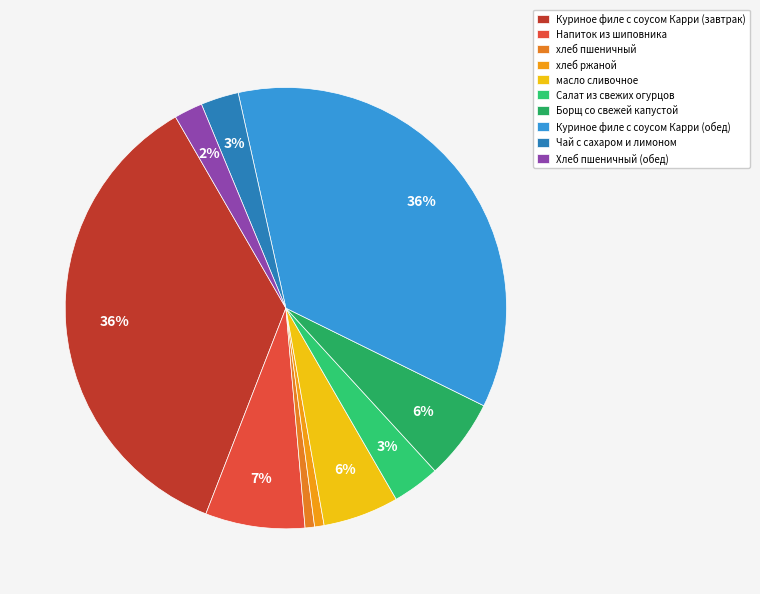

Is the sum of Салат из свежих огурцов and Борщ со свежей капустой greater than half?

No